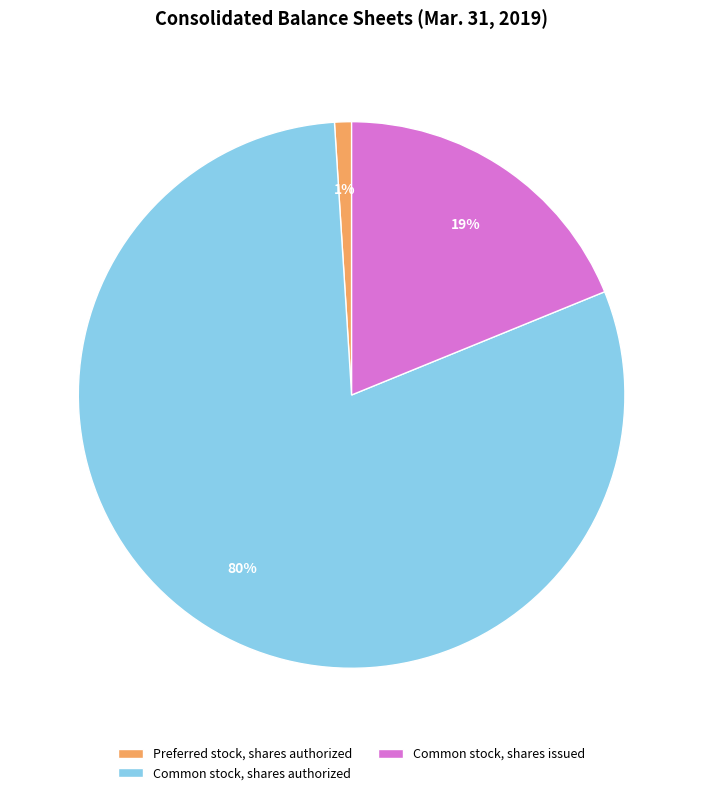

Which has a higher value, Common stock, shares issued or Common stock, shares authorized?

Common stock, shares authorized